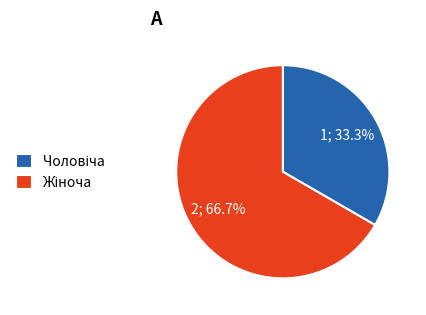

Is there a majority slice in this chart?

Yes